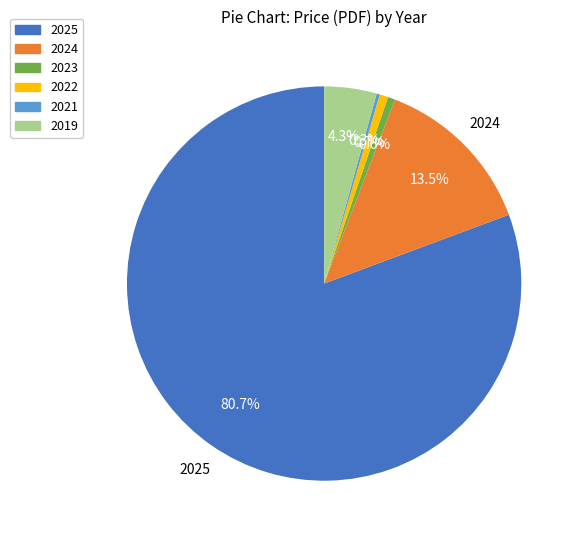

Is there any slice that represents more than half of the pie?

Yes